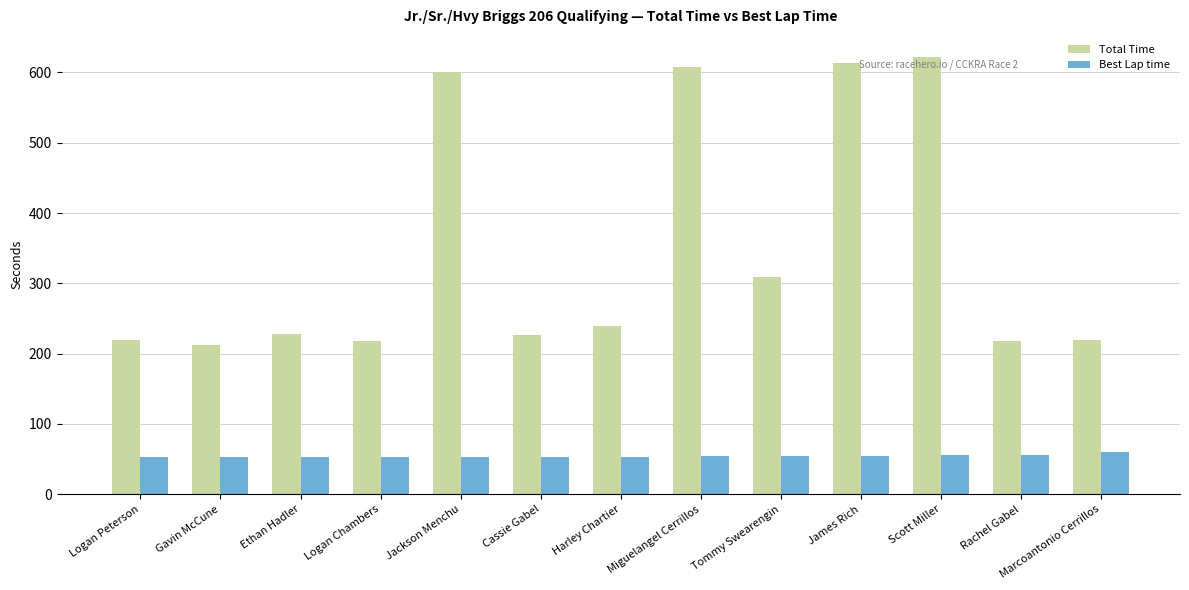

How many values in the Total Time series exceed 228?

7